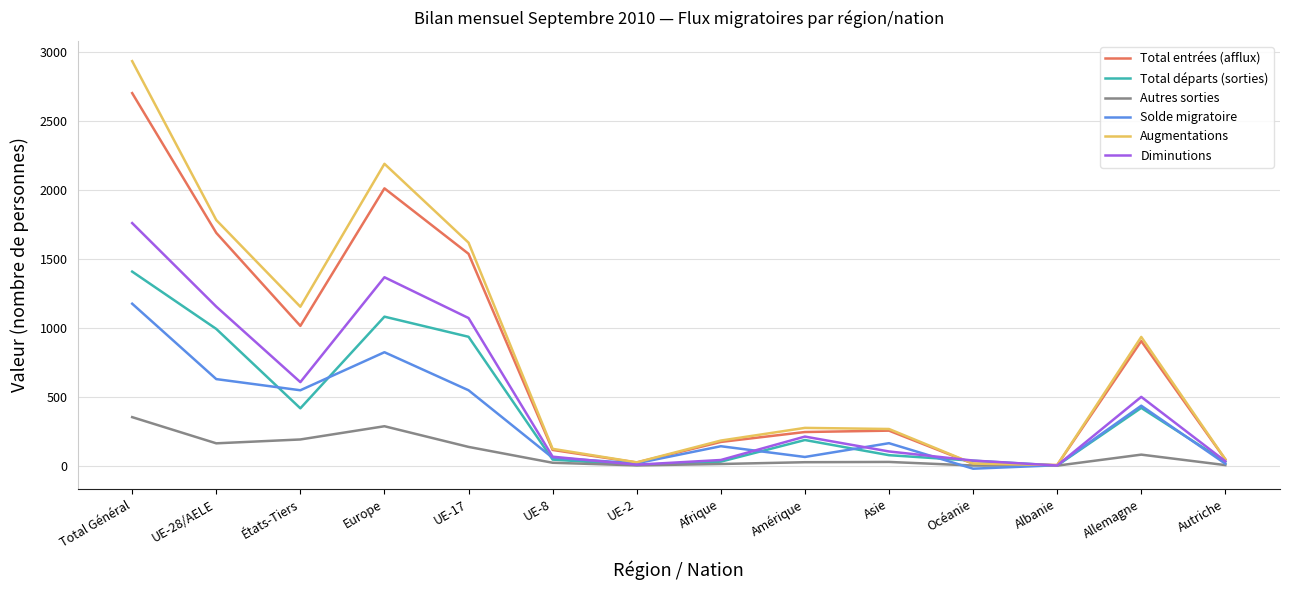

What are all the series names shown in the legend?

Total entrées (afflux), Total départs (sorties), Autres sorties, Solde migratoire, Augmentations, Diminutions